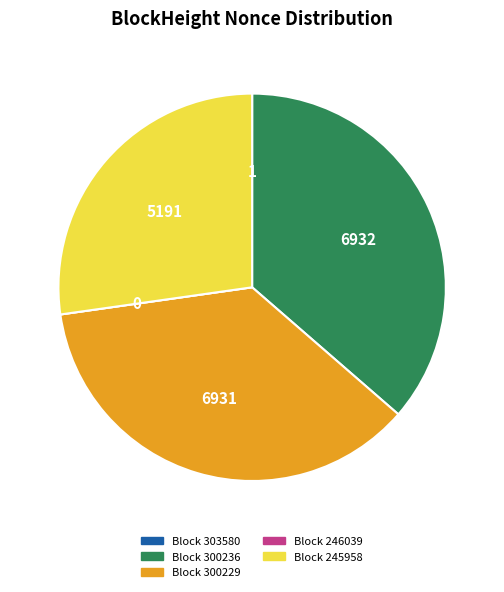

Does any single category account for the majority?

No